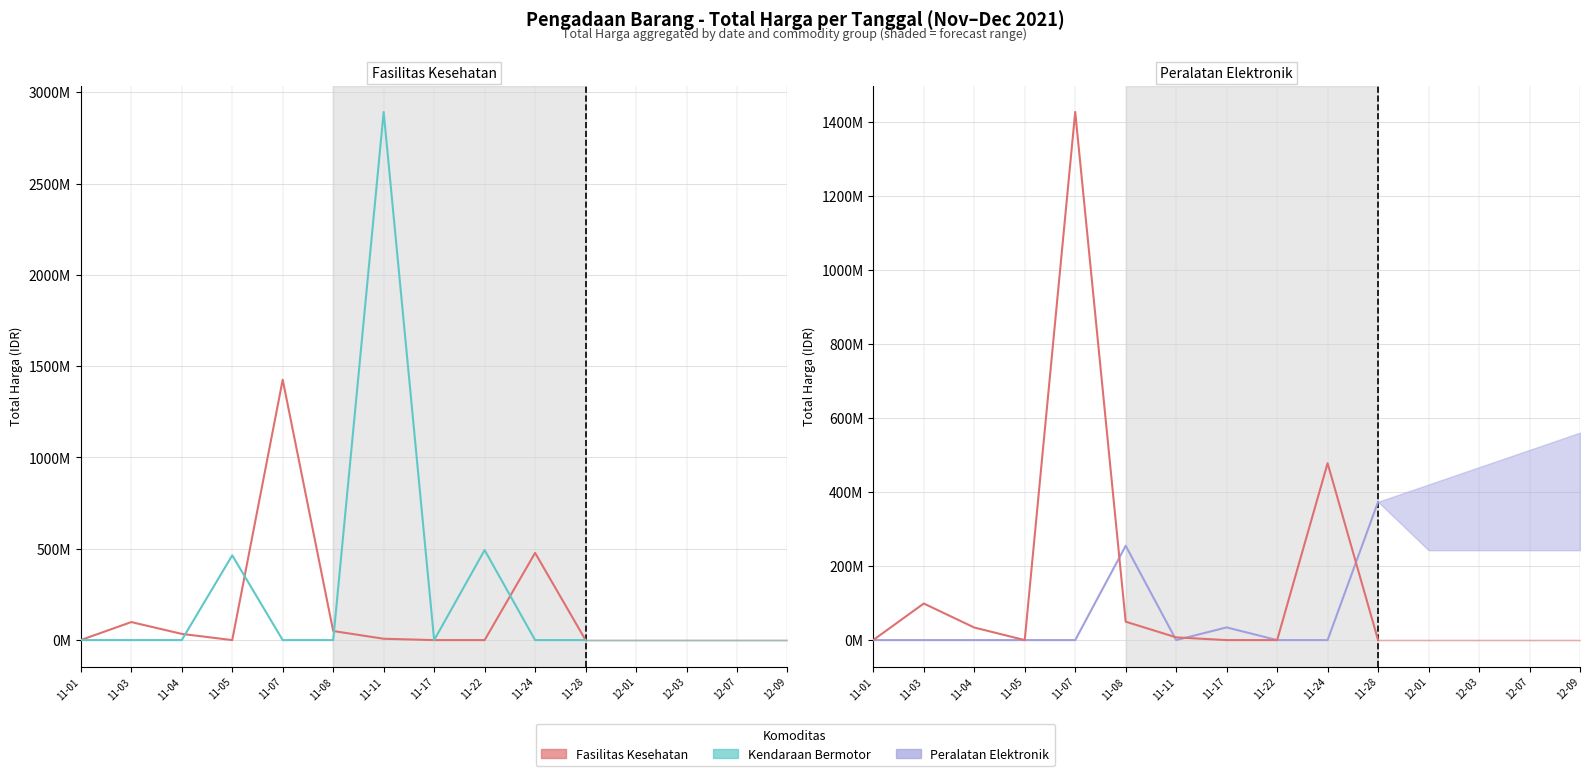

After their last crossing, which series has the higher values: Total Harga (Fasilitas Kesehatan) or Total Harga (Kendaraan Bermotor)?

Total Harga (Fasilitas Kesehatan)